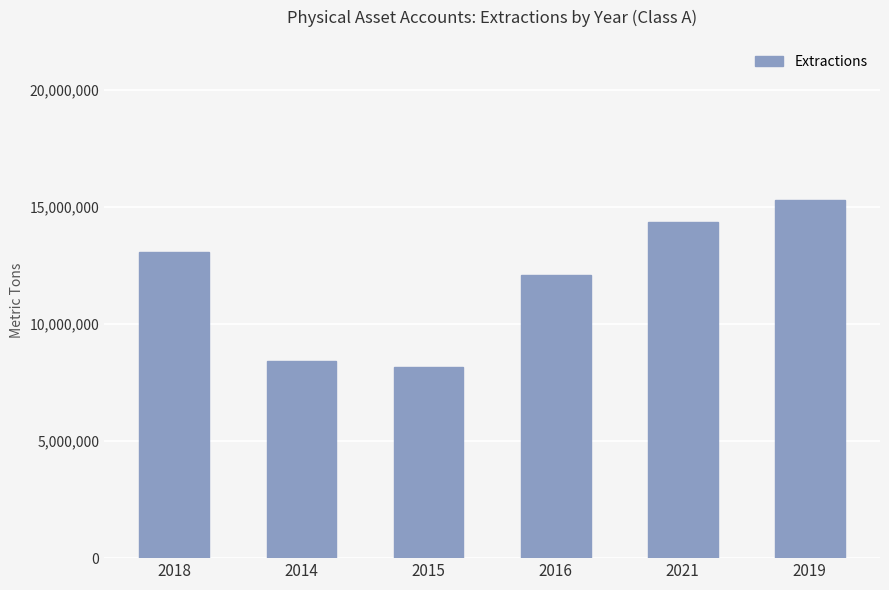

What is the change in value from 2016 to 2019?

+3186228